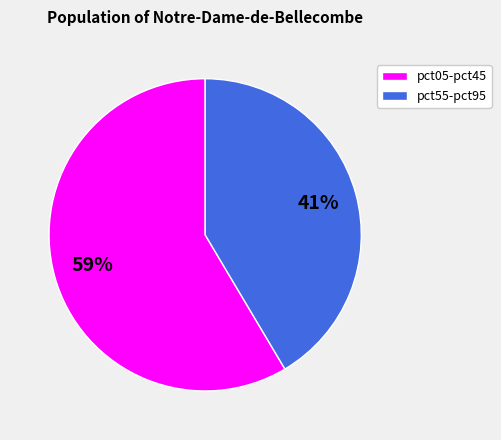

Is there a majority slice in this chart?

Yes